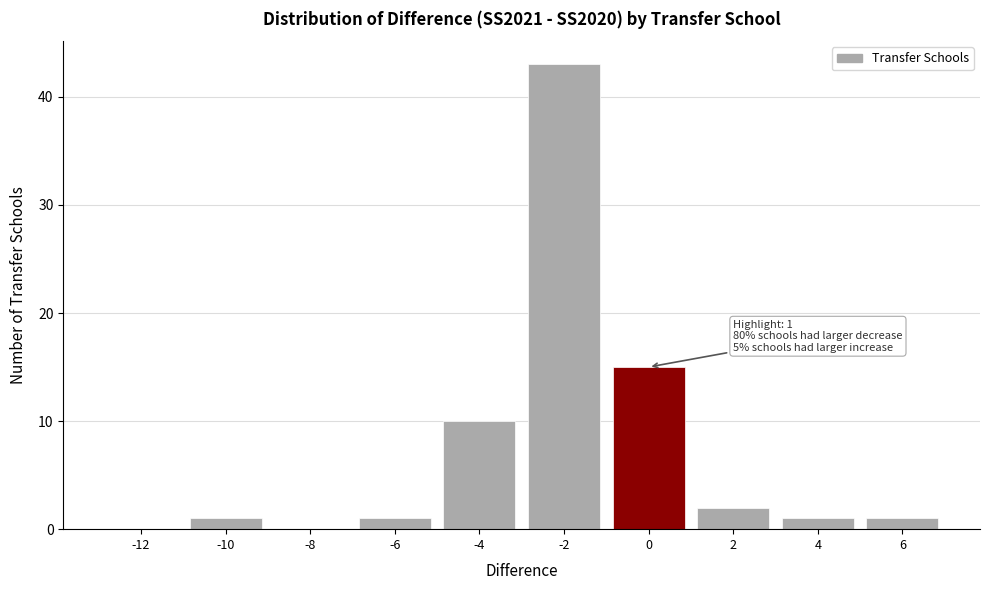

Reading left to right, transcribe all the data shown in this chart.

-12=0	-10=1	-8=0	-6=1	-4=10	-2=43	0=15	2=2	4=1	6=1